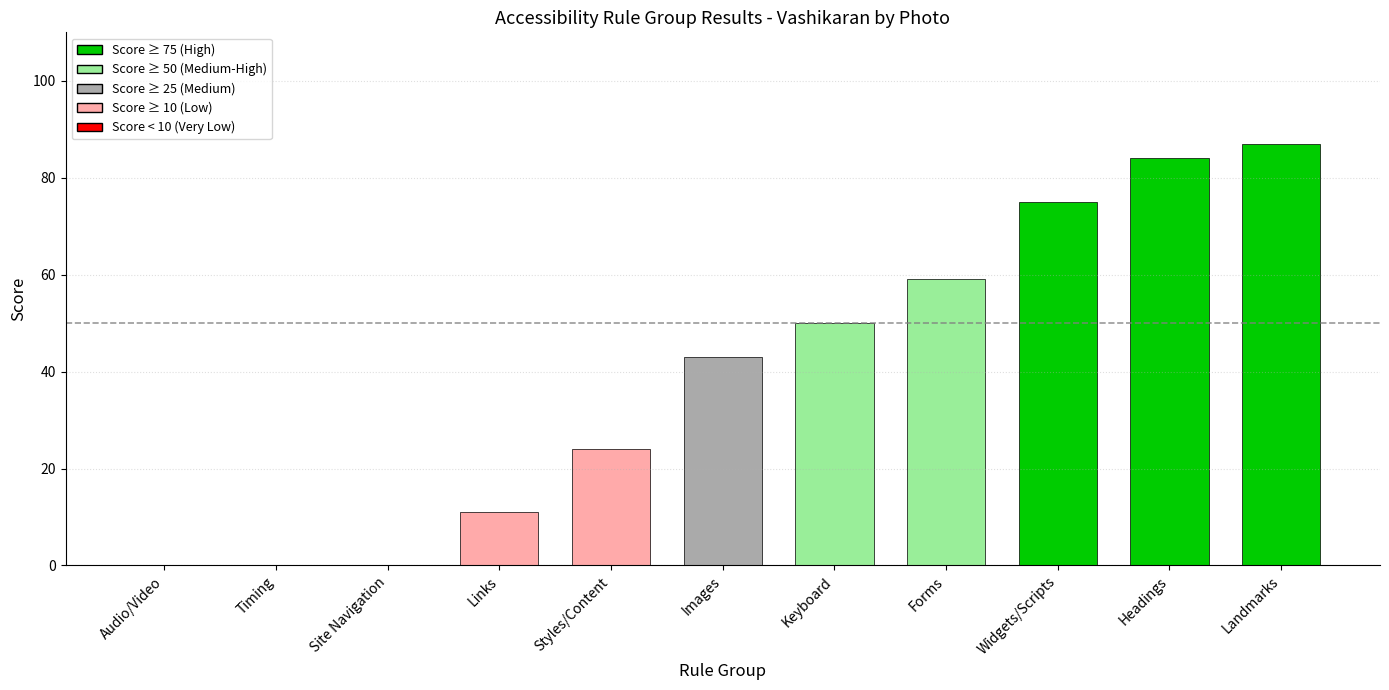

Reading left to right, what are all the values shown in this chart?

0	0	0	11	24	43	50	59	75	84	87